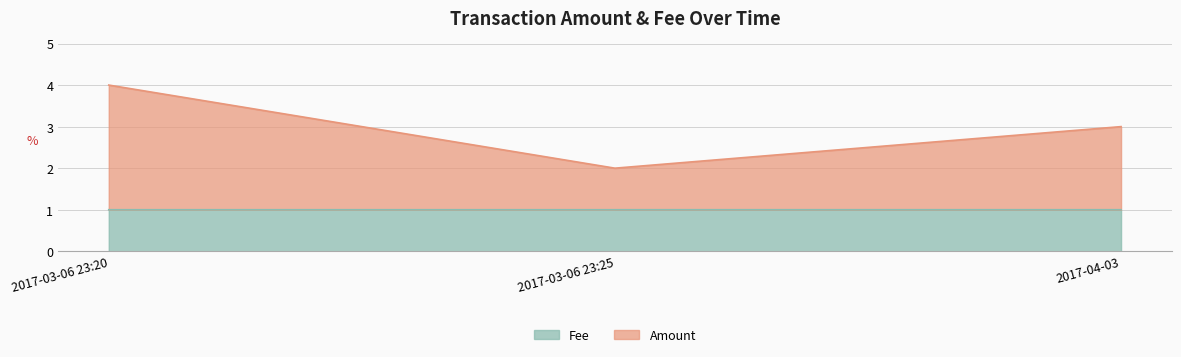

Rank the series at 2017-03-06 23:20 from lowest to highest value.

Fee, Amount